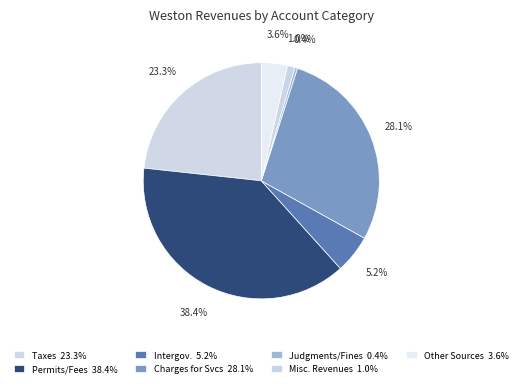

What is the largest slice in the pie chart?

Permits, Fees, and Special Assessments